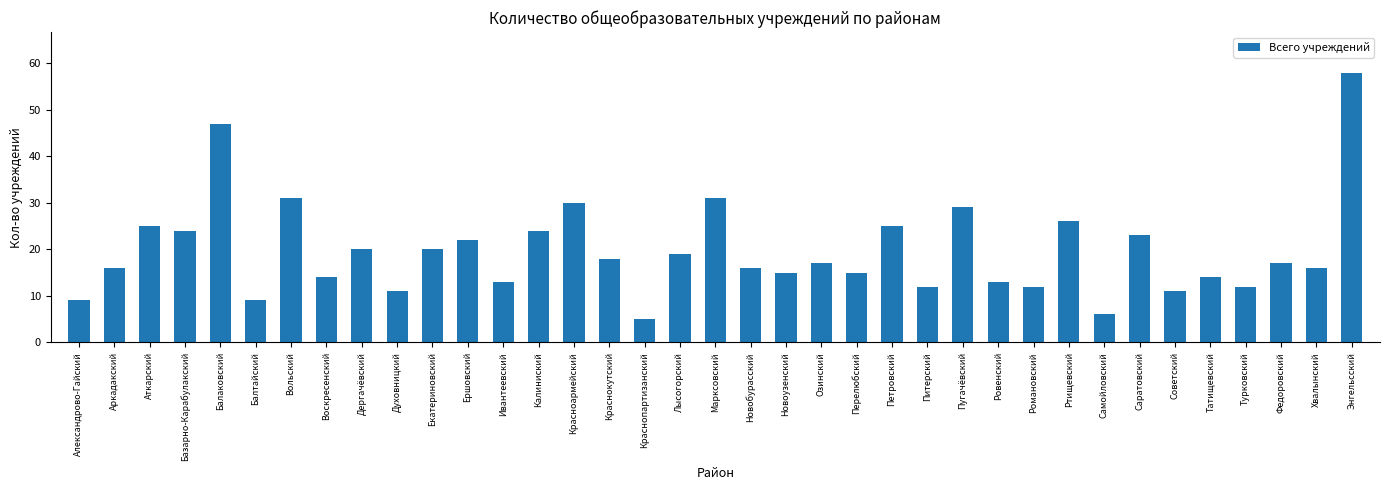

At which category does the chart reach its minimum across all series?

Краснопартизанский